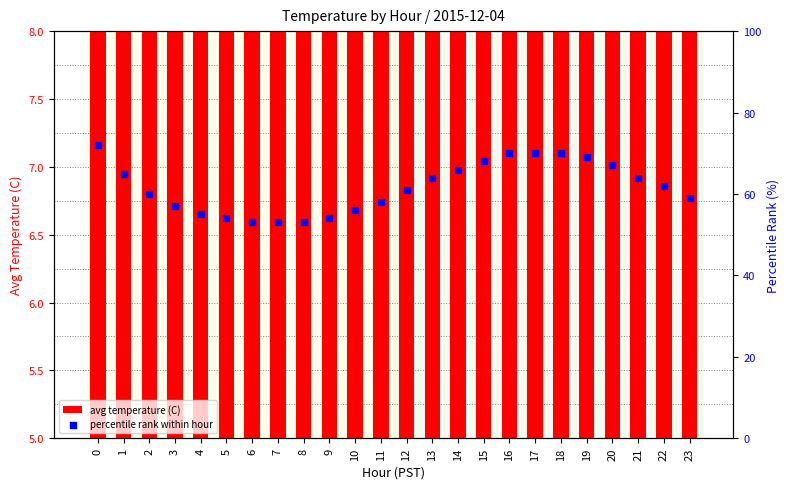

What are all the series names shown in the legend?

avg temperature (C), percentile rank within hour